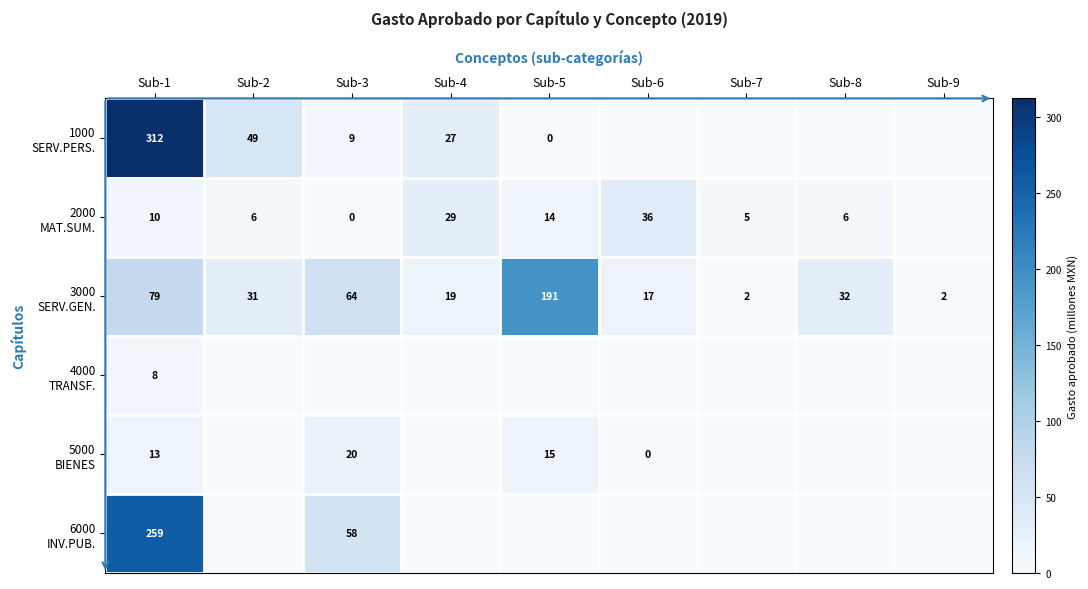

How many data points does each series have?

9